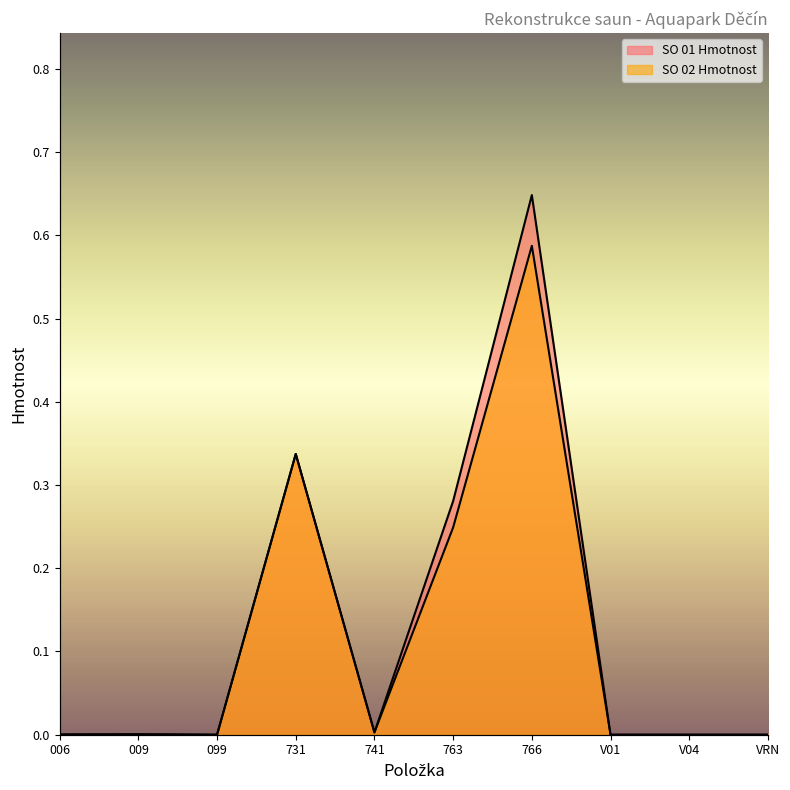

Between 731 and 006, which is larger?

731